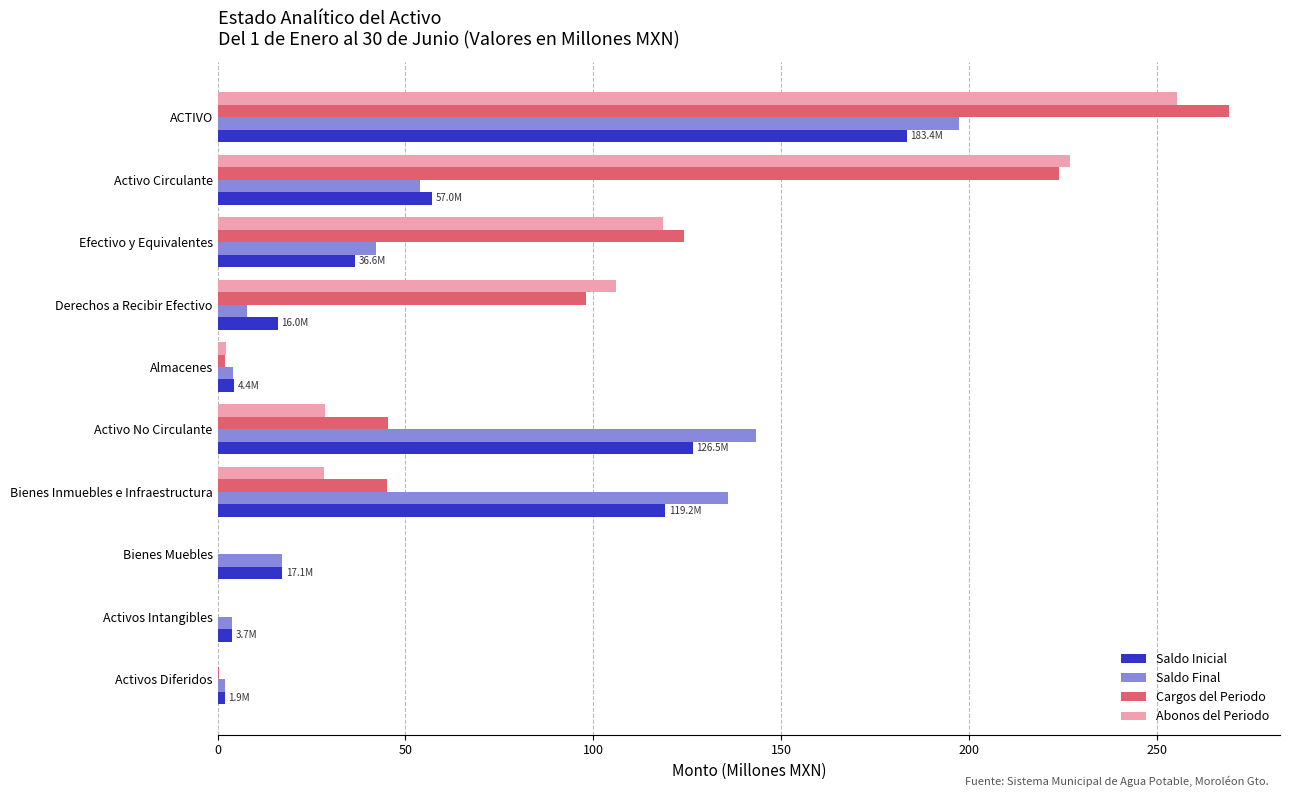

Is it true that Saldo Final equals 56.7 at Bienes Inmuebles e Infraestructura?

False